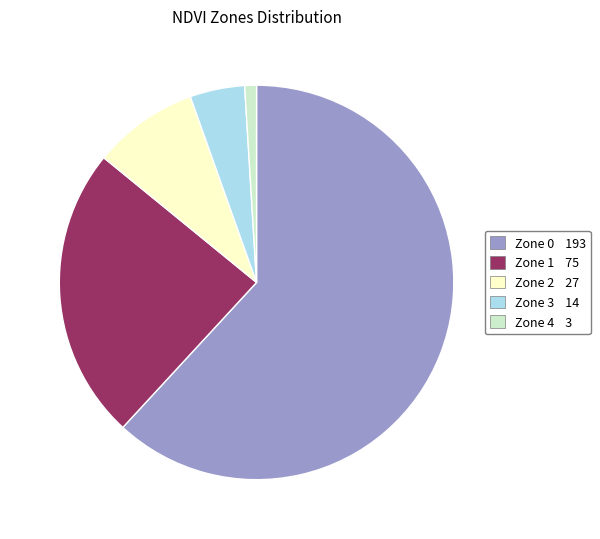

Between Zone 2 and Zone 1, which is larger?

Zone 1